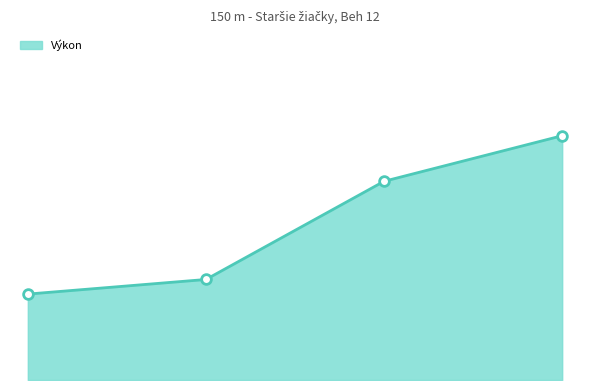

Reading left to right, list all the values displayed in this chart.

23.5	23.7	25.4	26.2